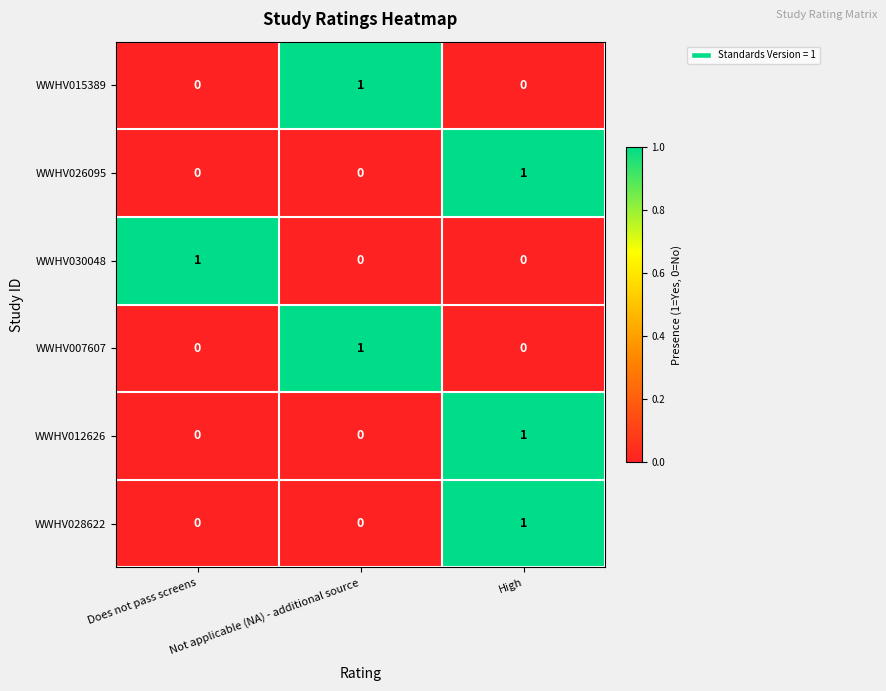

The WWHV026095 series shows 0 at Not applicable (NA) - additional source. True or false?

True